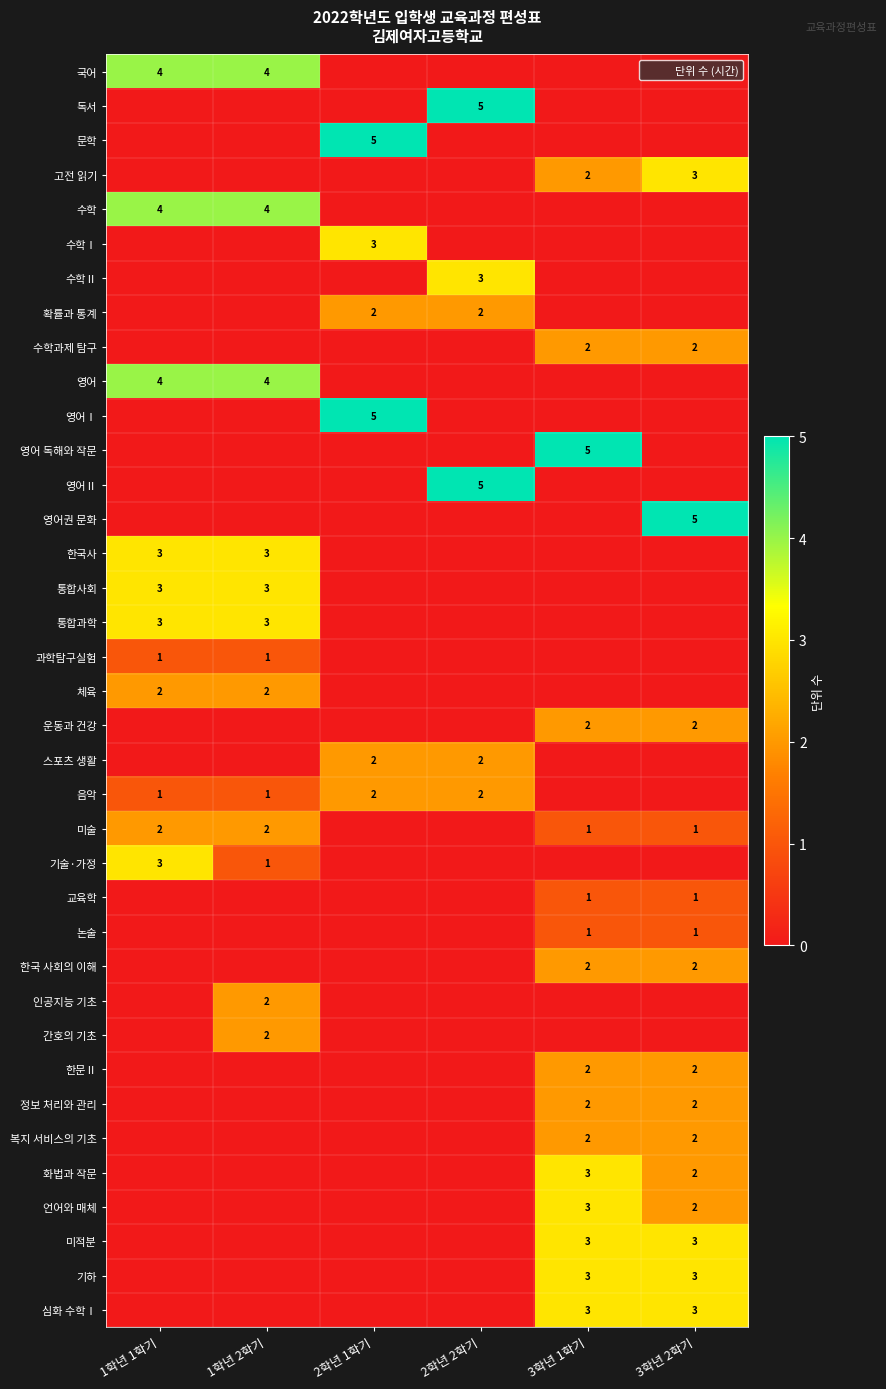

Which has a higher value, 1학년 2학기 or 2학년 2학기?

1학년 2학기